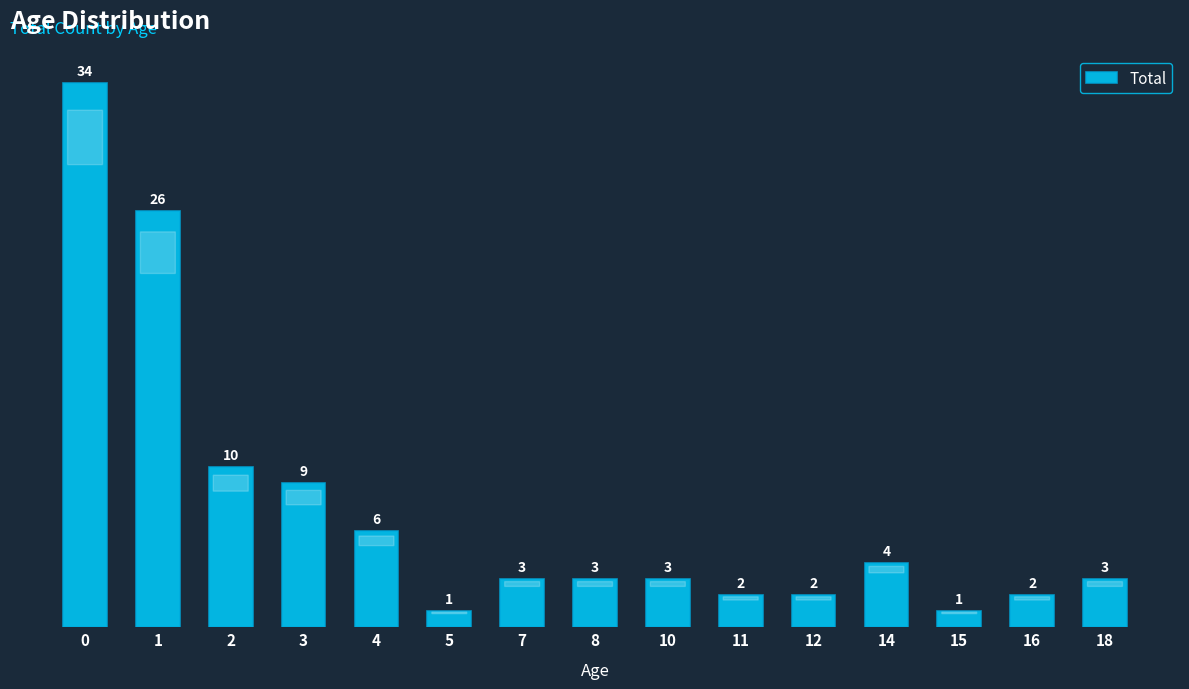

The chart shows a value of 2 at 12. True or false?

True